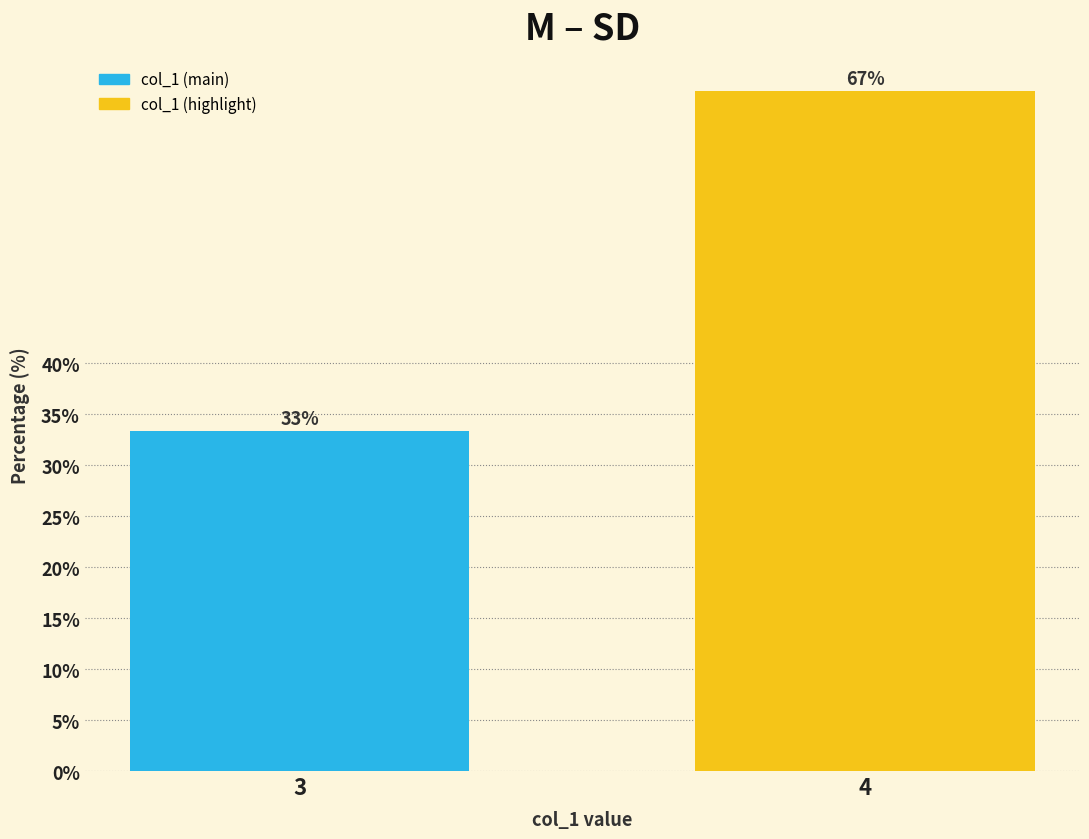

At which label is the value closest to 49?

3